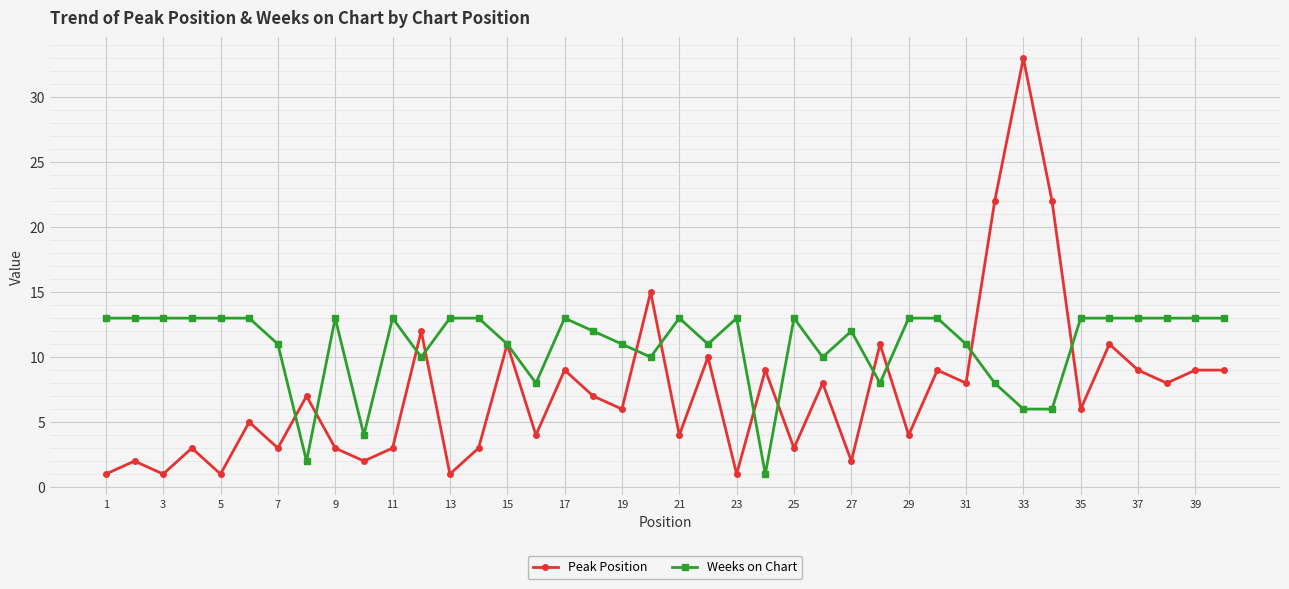

True or false: Weeks on Chart and Peak Position cross at least once.

True